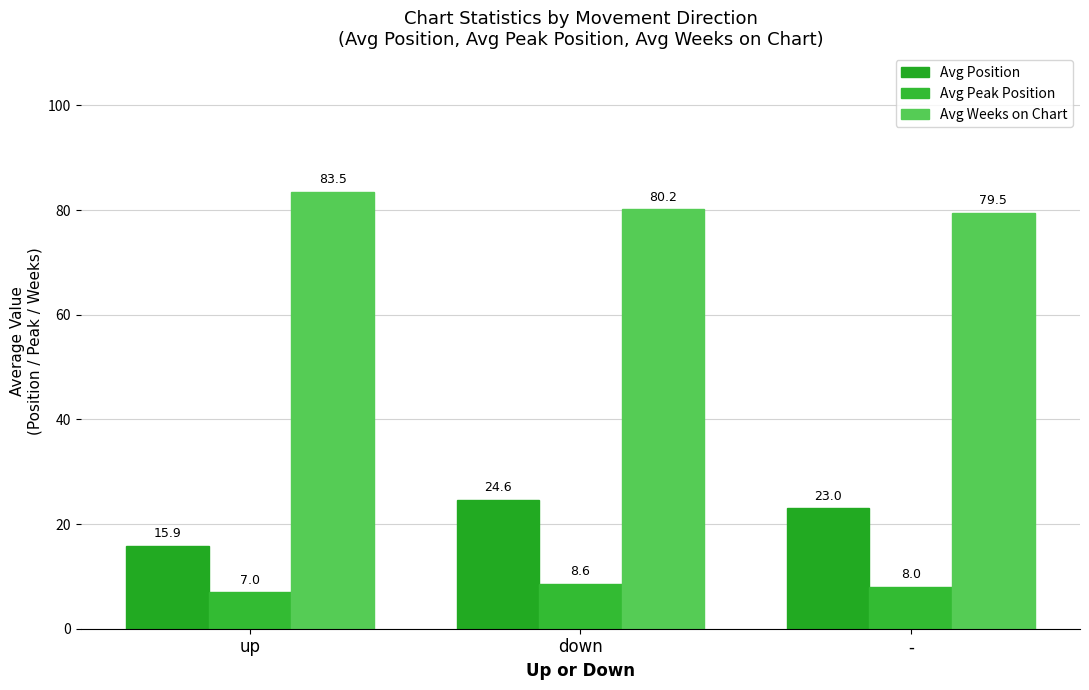

Where is Avg Weeks on Chart nearest to the value 81?

down